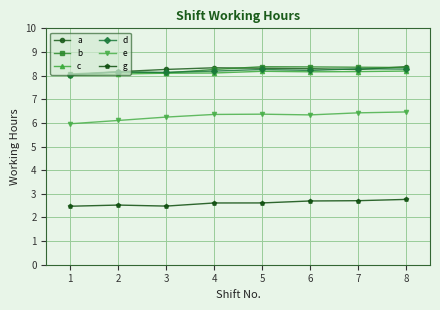

True or false: c has a value of 2.6 at 2.

False